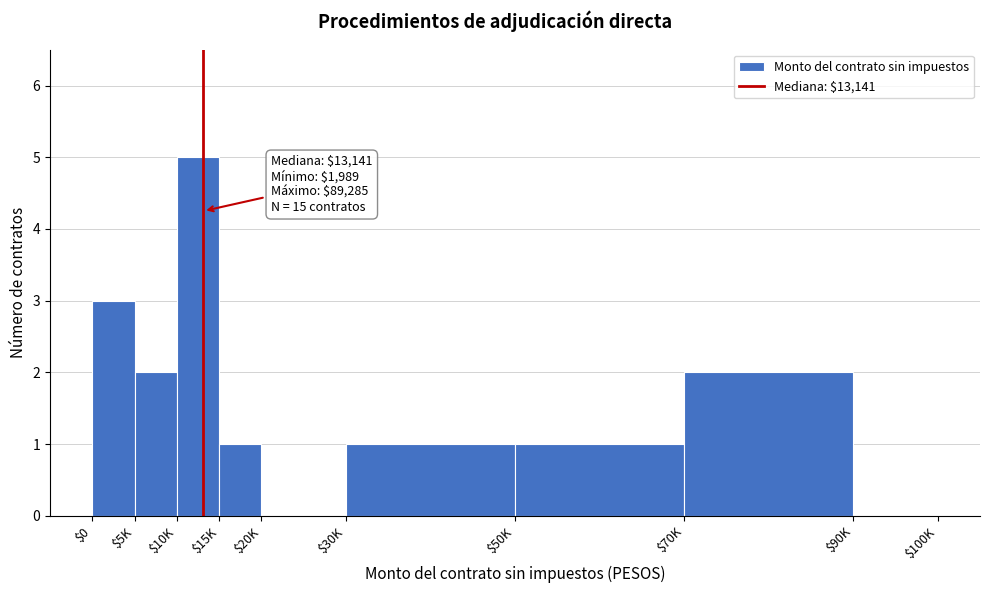

Is it true that the value at $15K is 1?

True